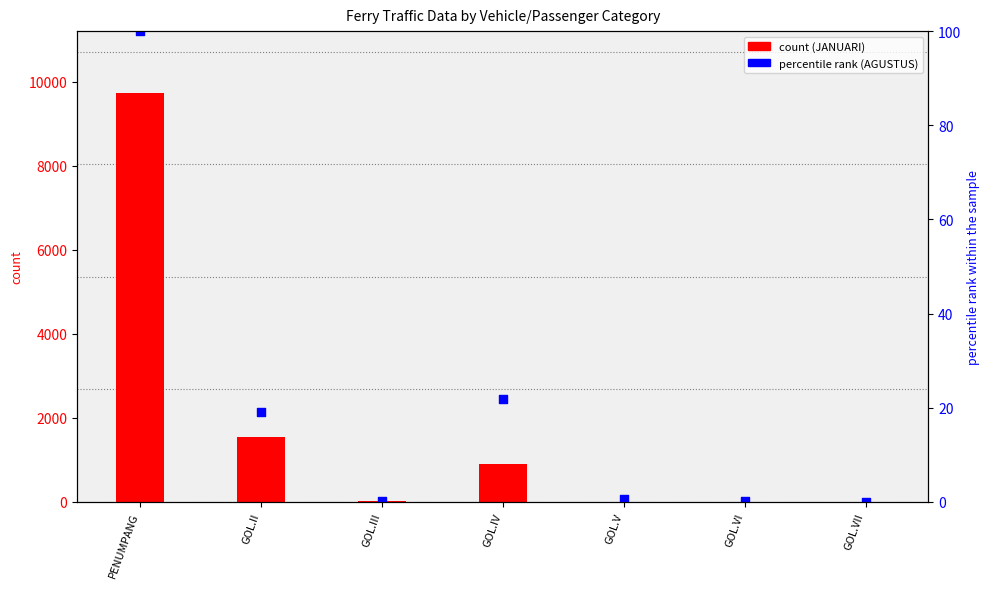

At which category is the sum across all series the highest?

PENUMPANG